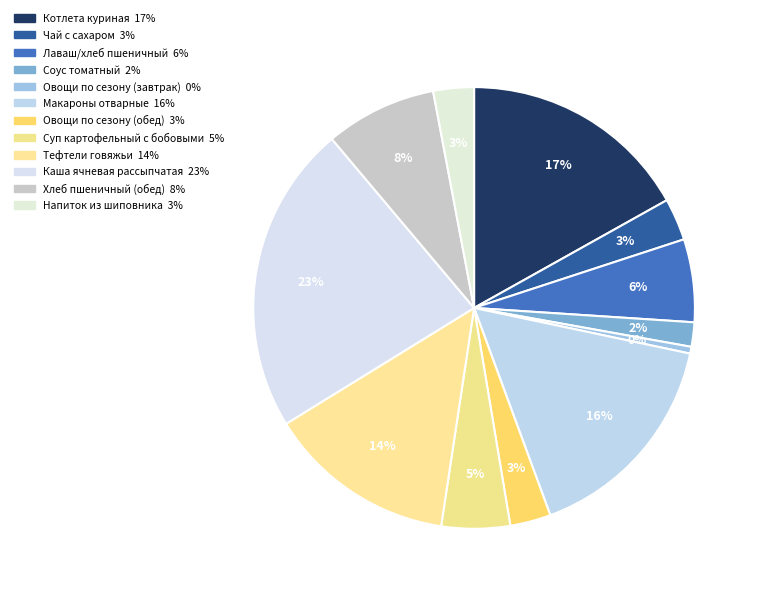

What is the ratio of the value at Лаваш/хлеб пшеничный to the value at Котлета куриная?

0.4